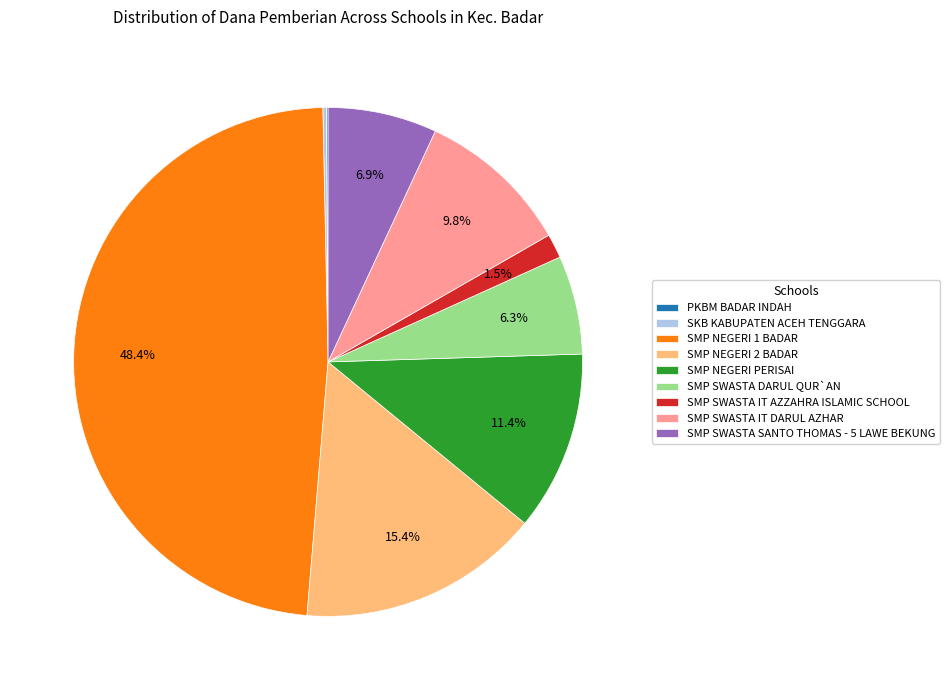

Does any single category account for the majority?

No